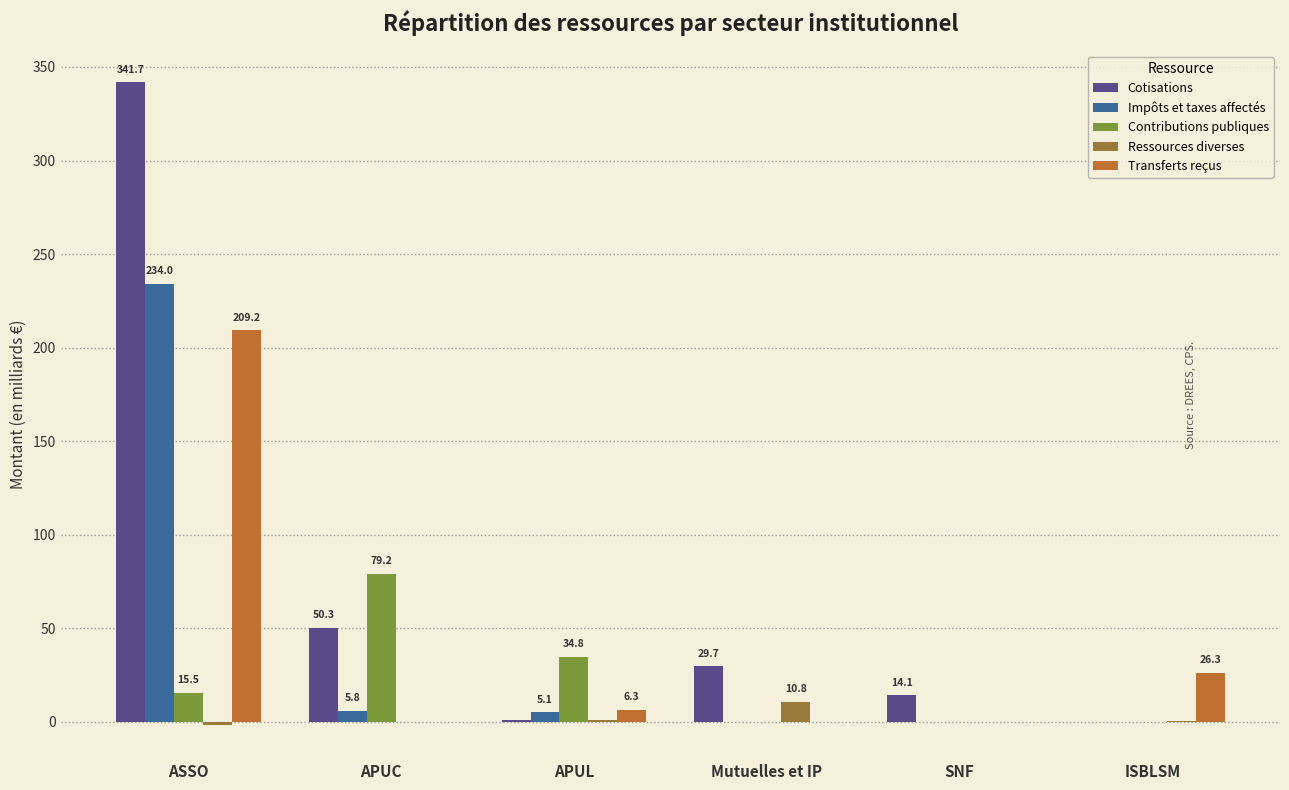

What are all the series names shown in the legend?

Cotisations, Impôts et taxes affectés, Contributions publiques, Ressources diverses, Transferts reçus